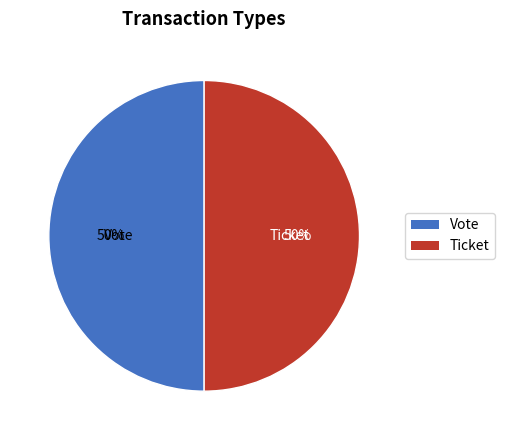

To the nearest percent, what is the combined percentage of Vote and Ticket?

100%